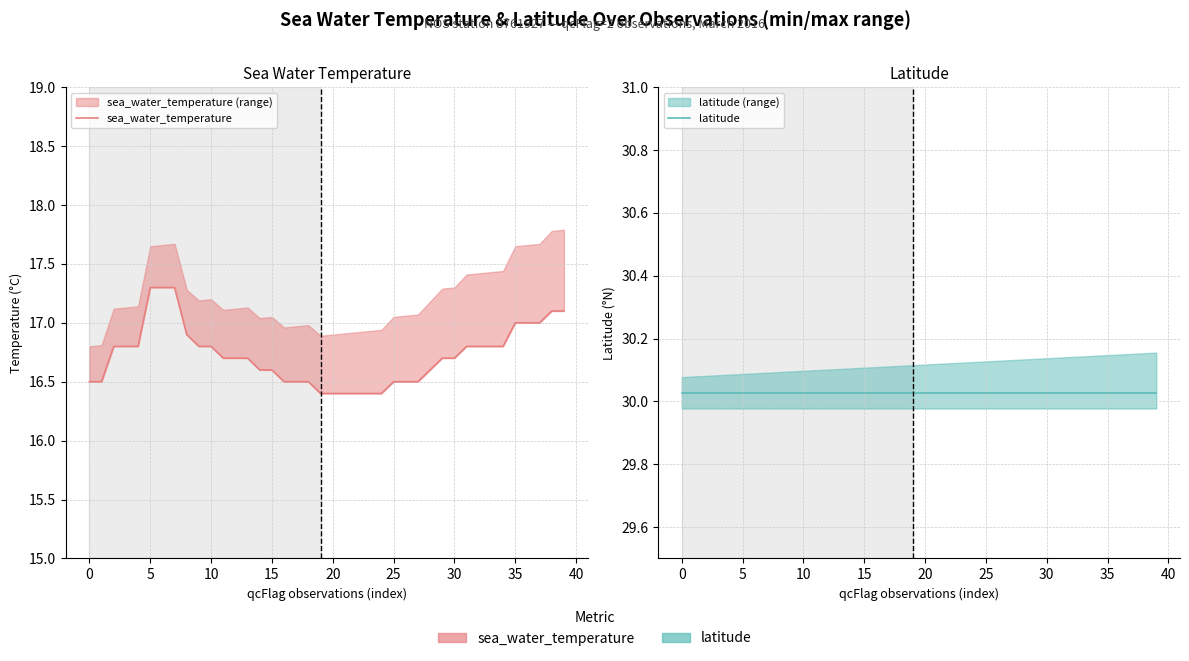

Which has a higher value, 26 or 21?

26